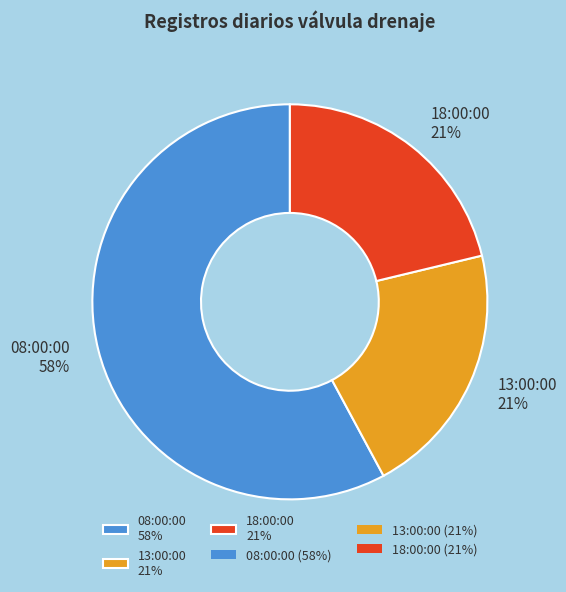

How many slices are in this pie chart?

3